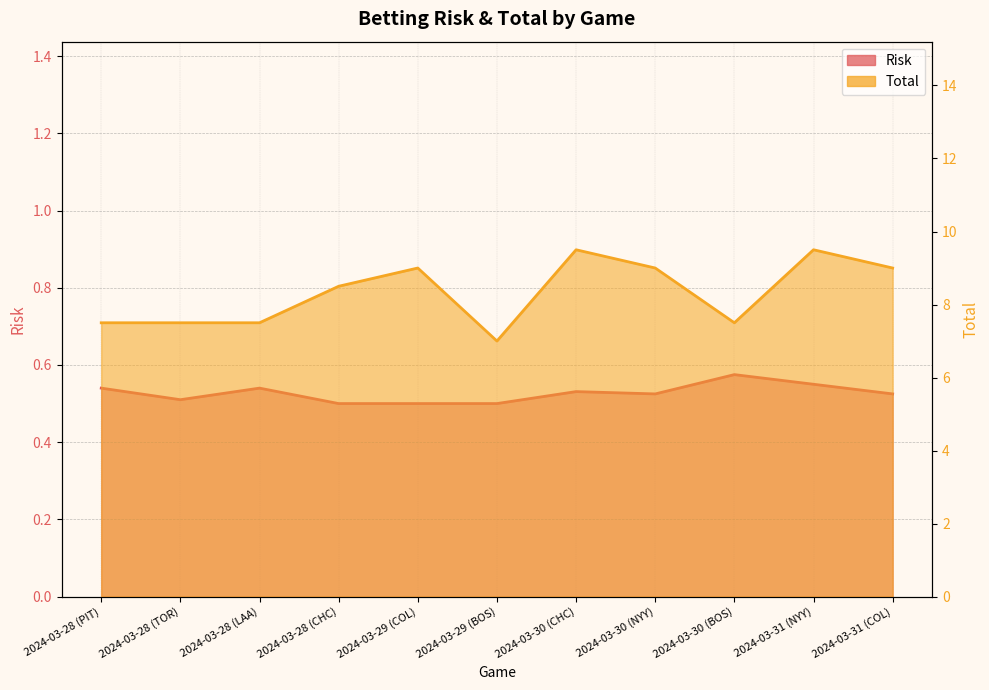

What is the average value of the Risk series?

0.5